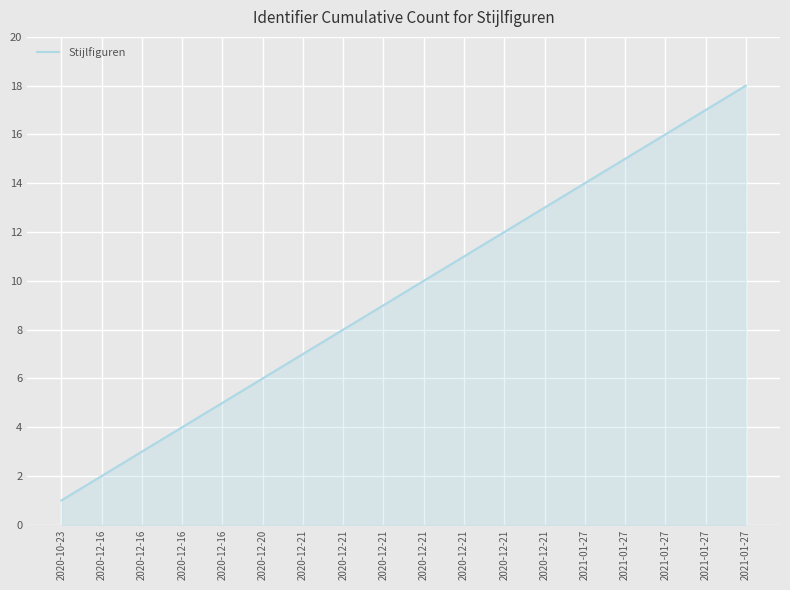

True or false: the data shows 11 at 2020-12-21.

True